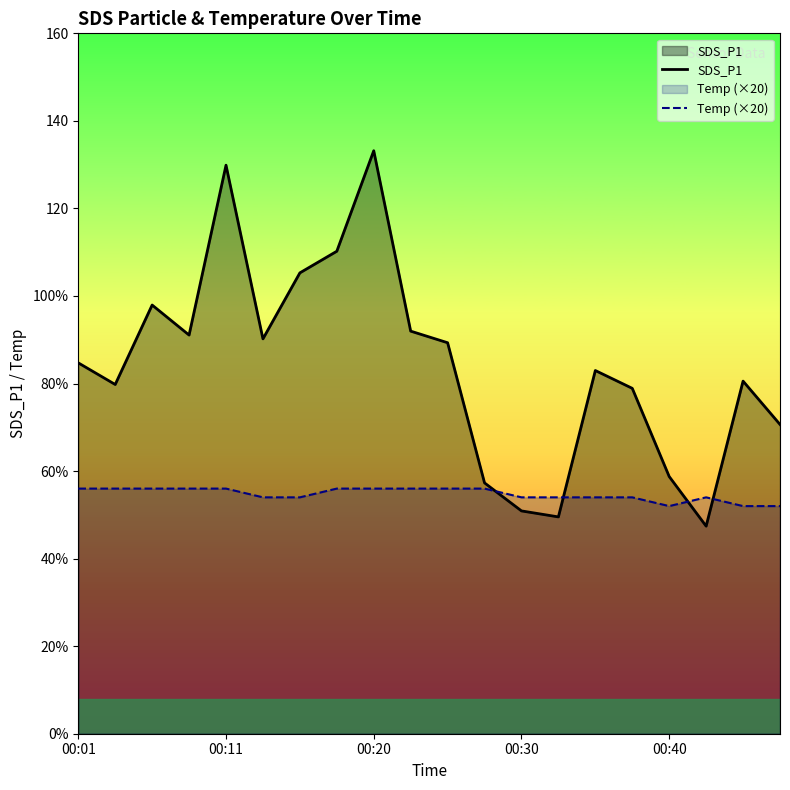

Between which two adjacent categories do SDS_P1 and Temp (×20) first intersect?

11 and 12